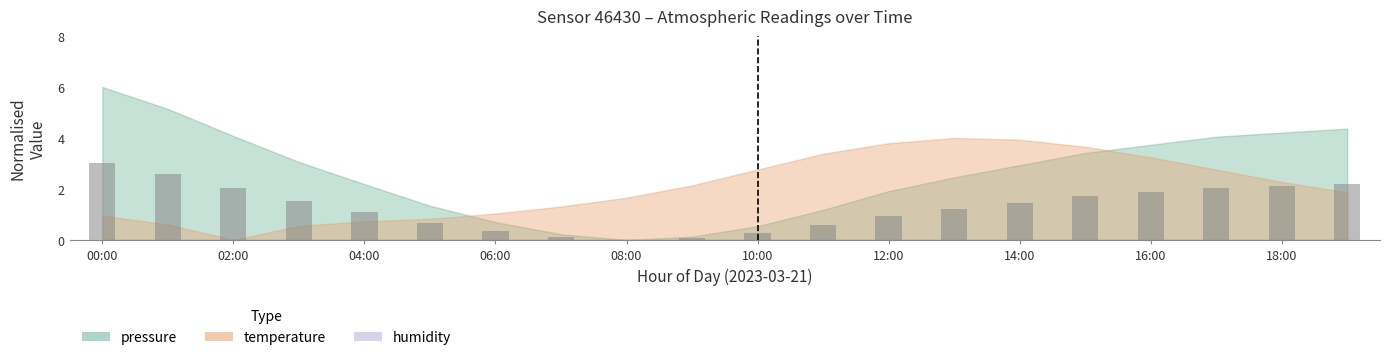

Which series has the widest spread of values?

pressure_norm